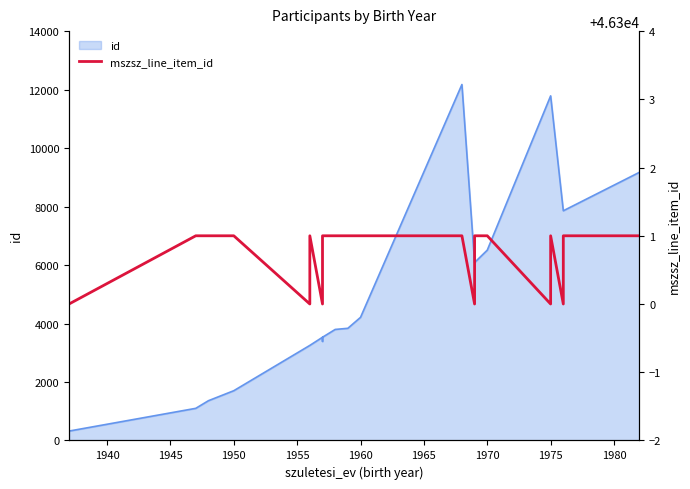

How many values are below 46301?

7